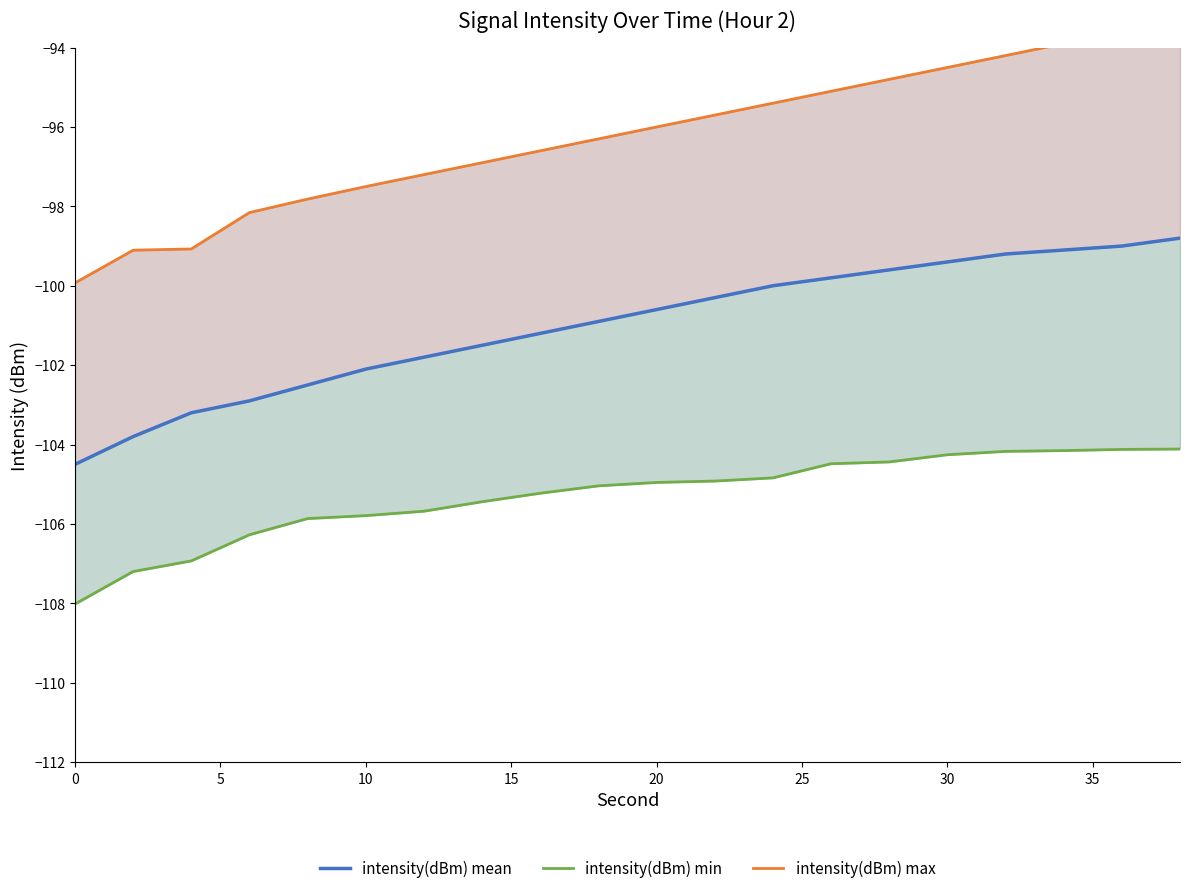

Reading right to left, transcribe all the data shown in this chart.

intensity(dBm) mean: -98.8	-99.0	-99.1	-99.2	-99.4	-99.6	-99.8	-100.0	-100.3	-100.6	-100.9	-101.2	-101.5	-101.8	-102.1	-102.5	-102.9	-103.2	-103.8	-104.5
intensity(dBm) min: -104.1	-104.1	-104.2	-104.2	-104.3	-104.4	-104.5	-104.8	-104.9	-105.0	-105.0	-105.2	-105.4	-105.7	-105.8	-105.9	-106.3	-106.9	-107.2	-108.0
intensity(dBm) max: -93.3	-93.6	-93.9	-94.2	-94.5	-94.8	-95.1	-95.4	-95.7	-96.0	-96.3	-96.6	-96.9	-97.2	-97.5	-97.8	-98.2	-99.1	-99.1	-99.9